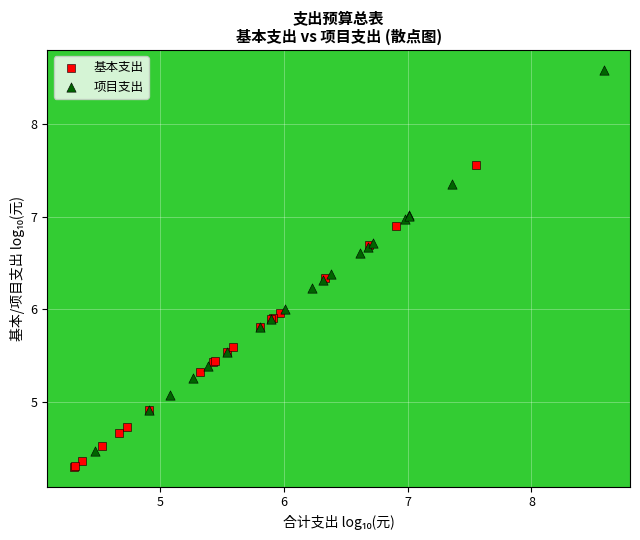

Which series has the largest Y range (max minus min)?

项目支出